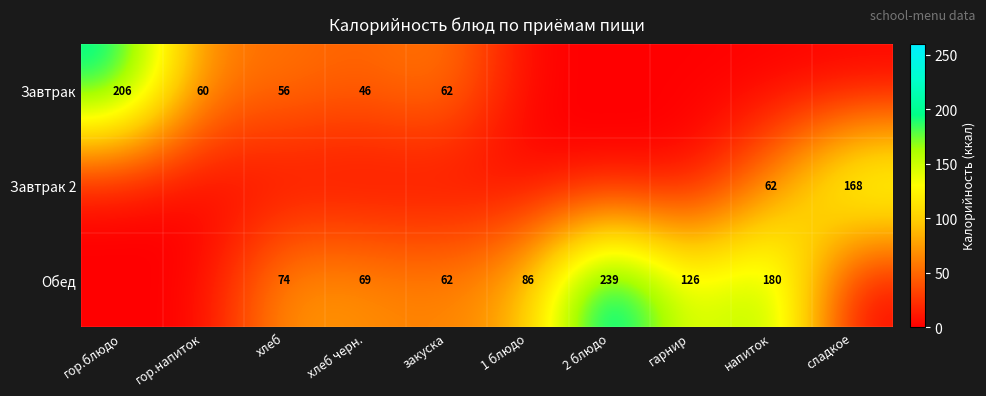

Is it true that Завтрак equals 62 at закуска?

True